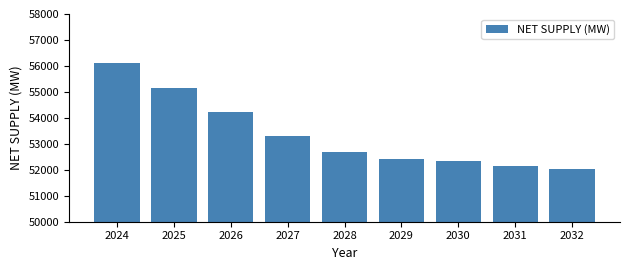

Reading left to right, list all the values displayed in this chart.

56112.7	55163.7	54231.0	53289.0	52694.0	52428.3	52354.3	52128.9	52048.9